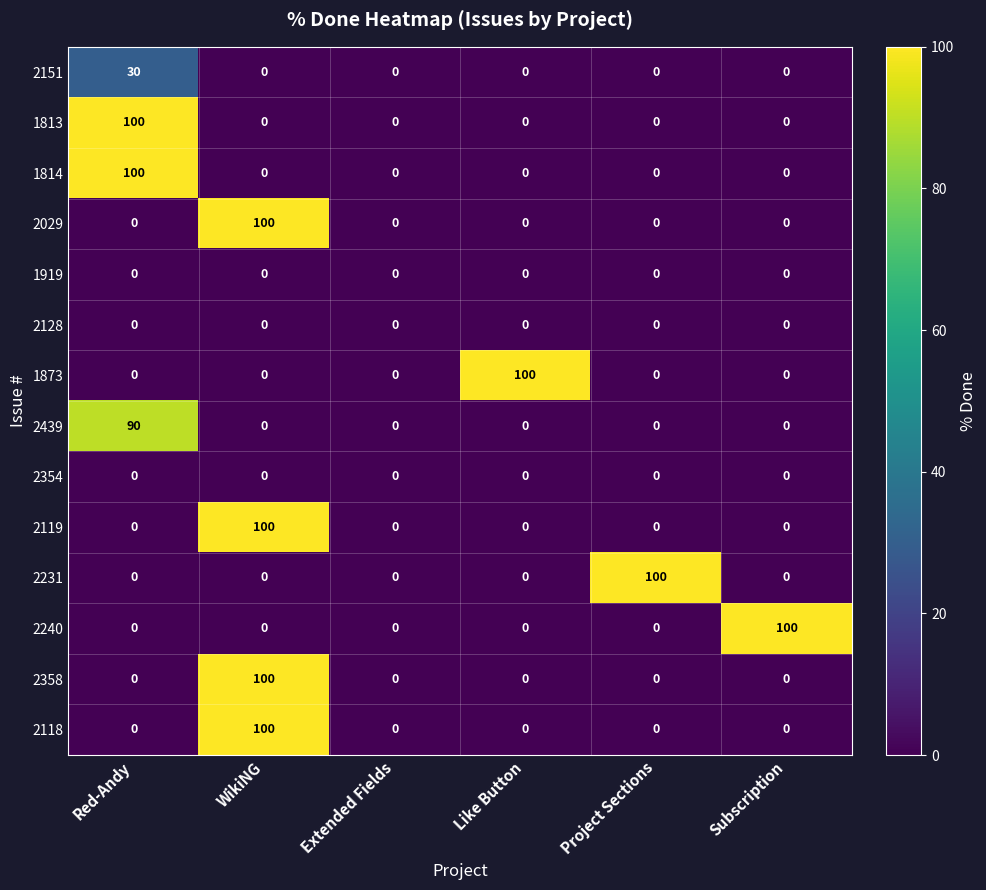

What is the difference between the highest and lowest values at Red-Andy?

100